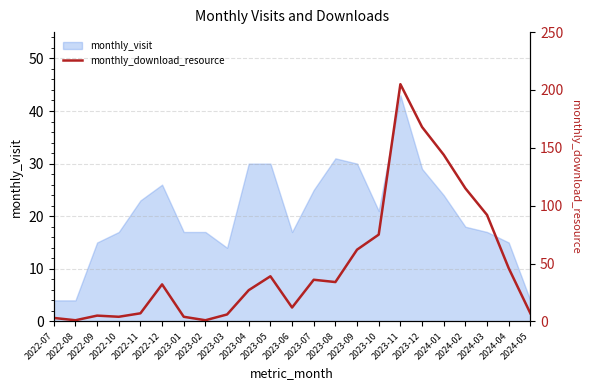

Which category has the lowest value across all series?

2022-08